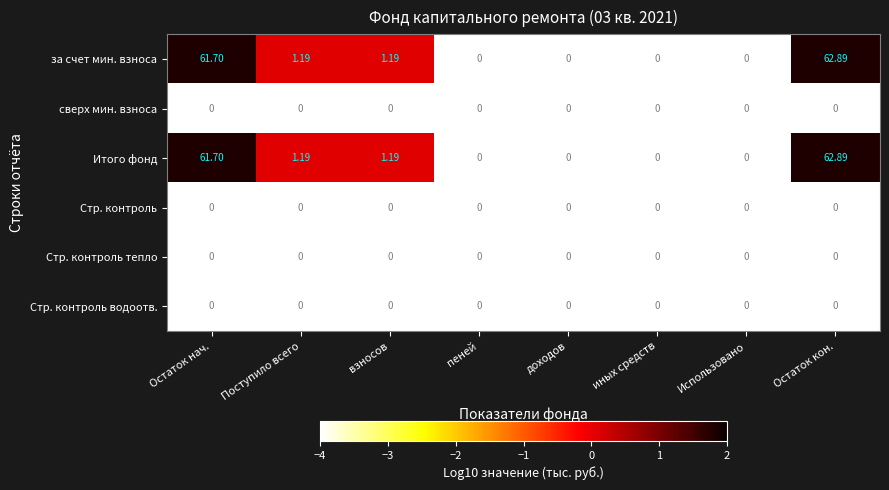

At which label does за счет мин. взноса first exceed 1?

Остаток нач.